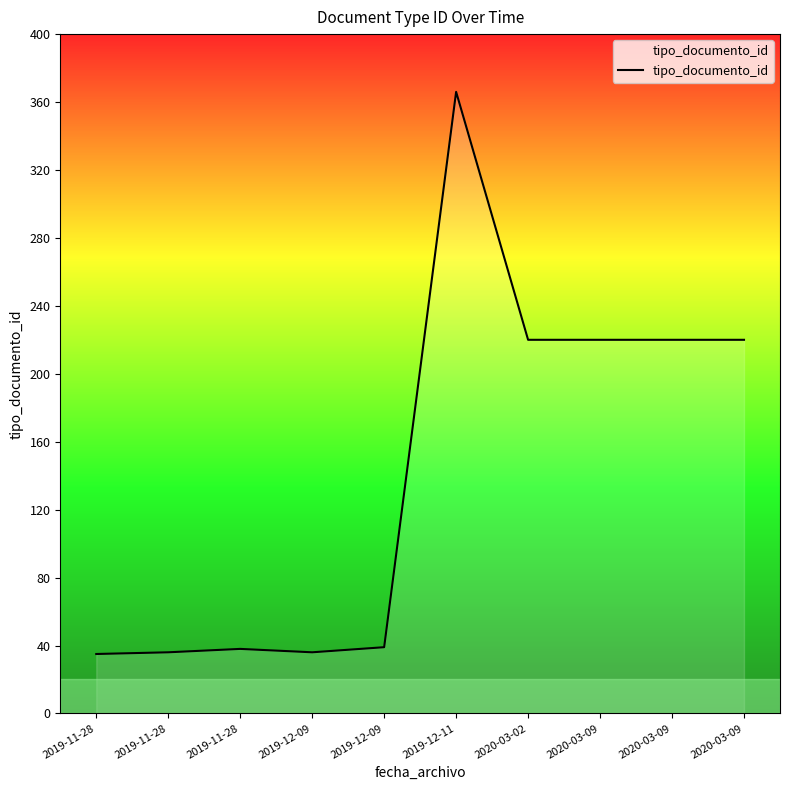

Rank the categories by value from highest to lowest.

2019-12-11, 2020-03-02, 2020-03-09, 2020-03-09, 2020-03-09, 2019-12-09, 2019-11-28, 2019-11-28, 2019-12-09, 2019-11-28